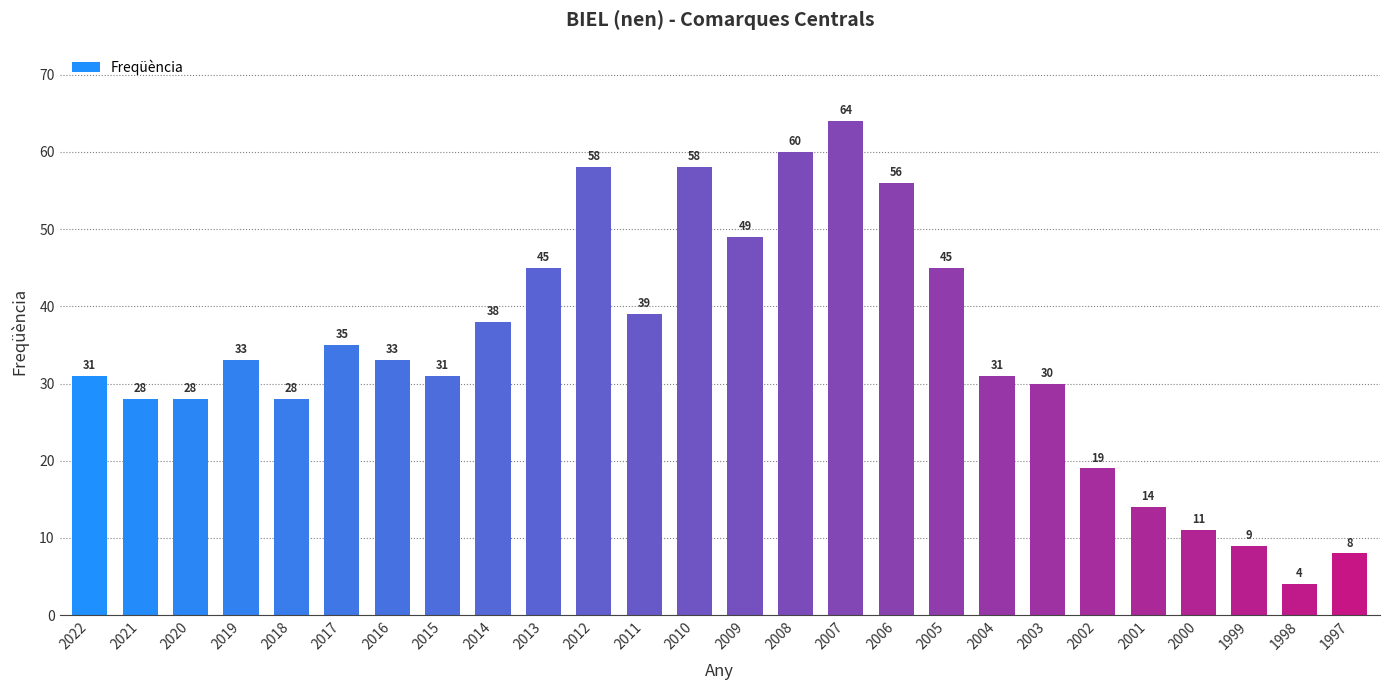

What is the minimum value shown in the chart?

4